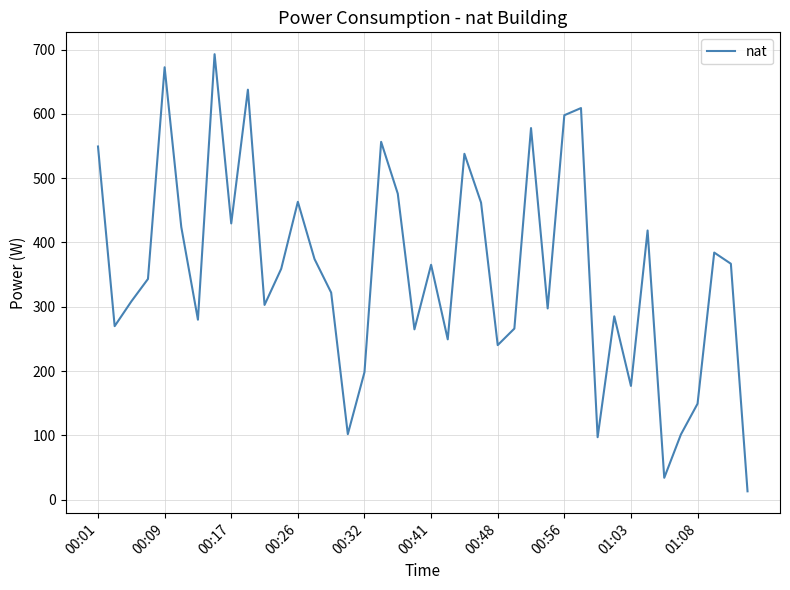

What is the difference between the maximum and minimum values?

679.7